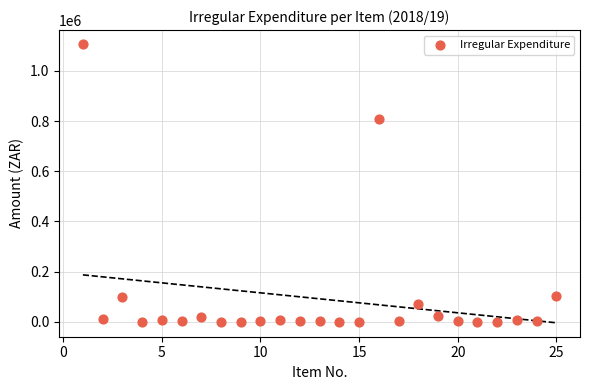

What Y value in the scatter plot is closest to 553737?

807167.9